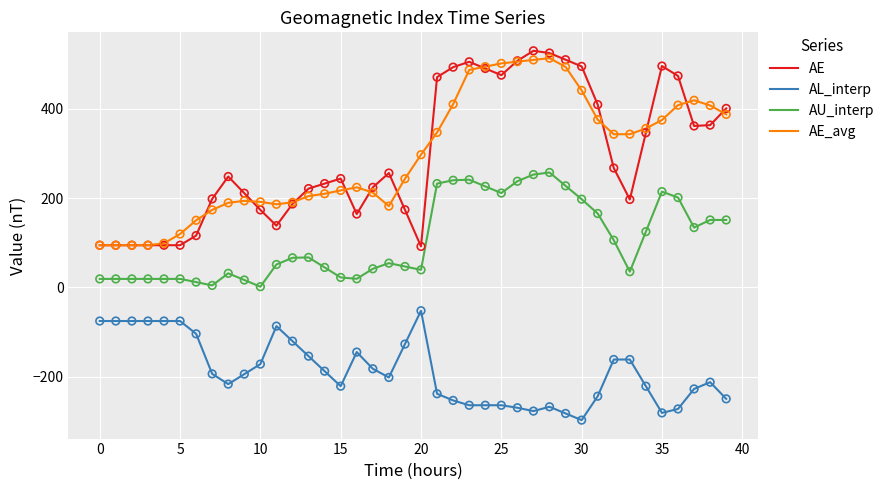

Which series has the largest range (max minus min)?

AE